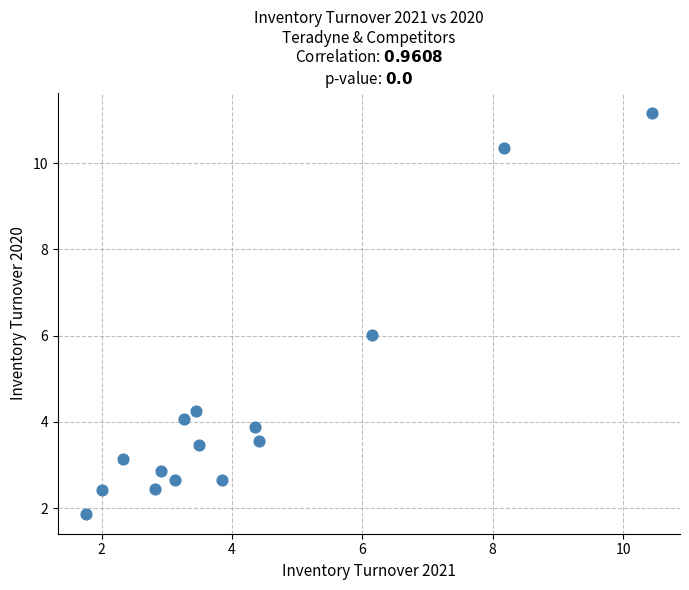

What is the range of X values (max minus min)?

8.7